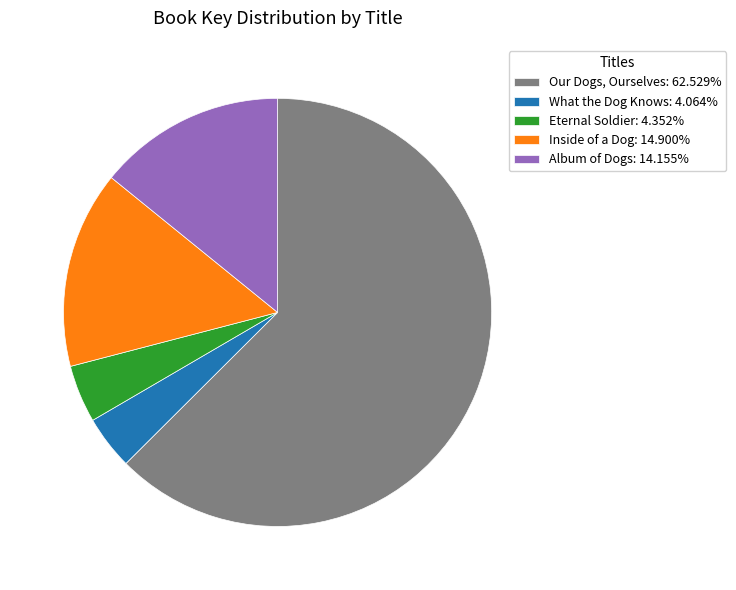

Does any single category account for the majority?

Yes